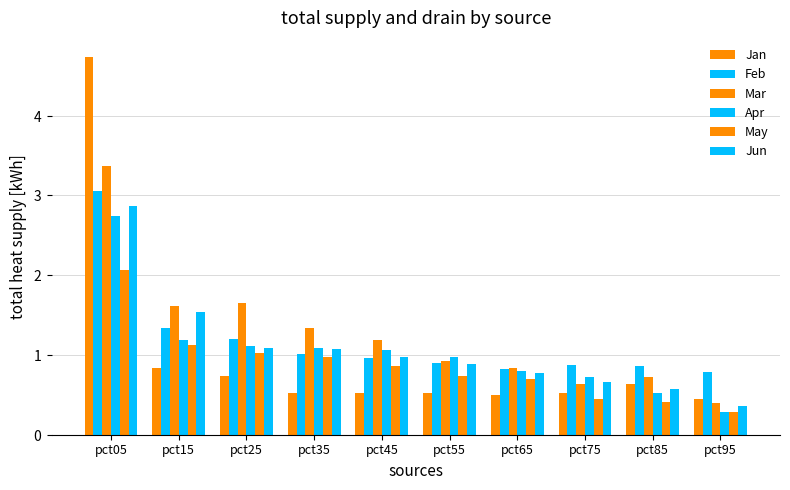

What value does the Jun series have at pct35?

1.1